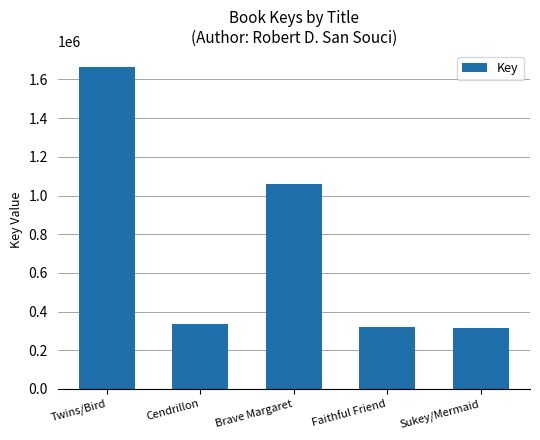

What is the greatest value displayed?

1664461